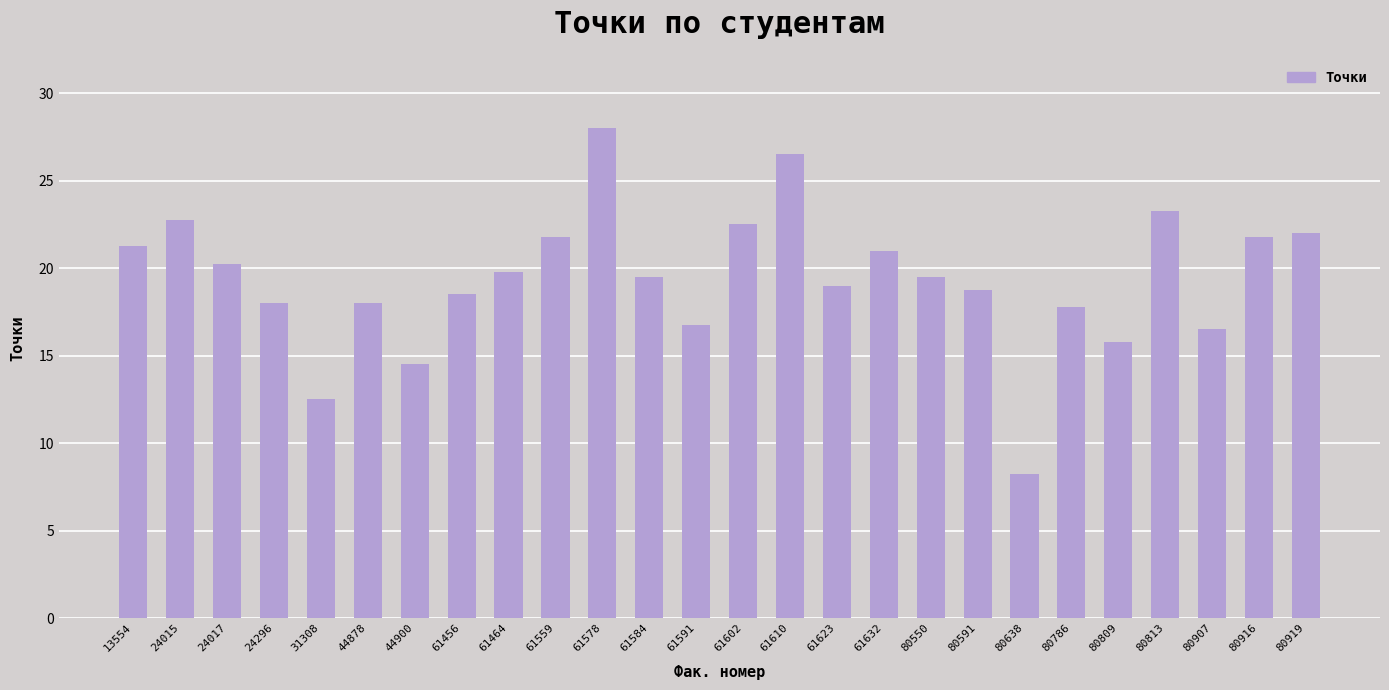

What is the ratio of the value at 80638 to the value at 80591?

0.4